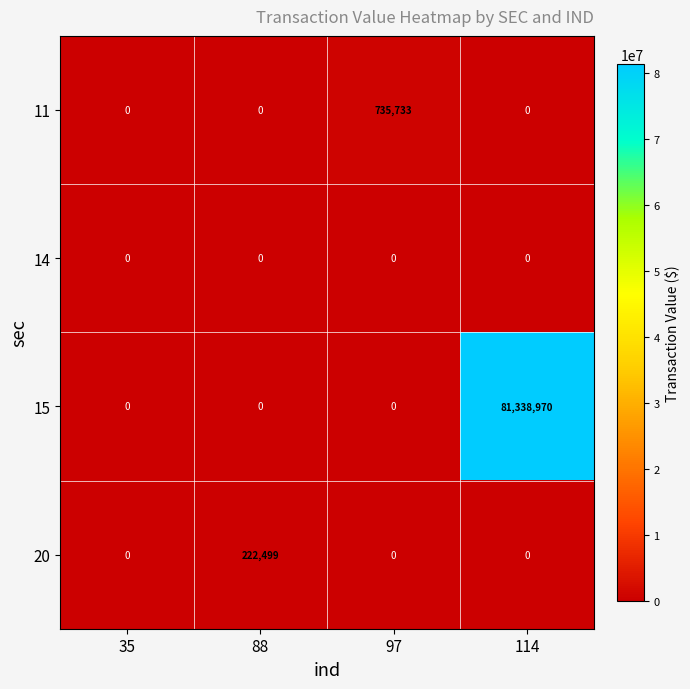

Rank the series by their maximum value, from lowest to highest.

14, 20, 11, 15